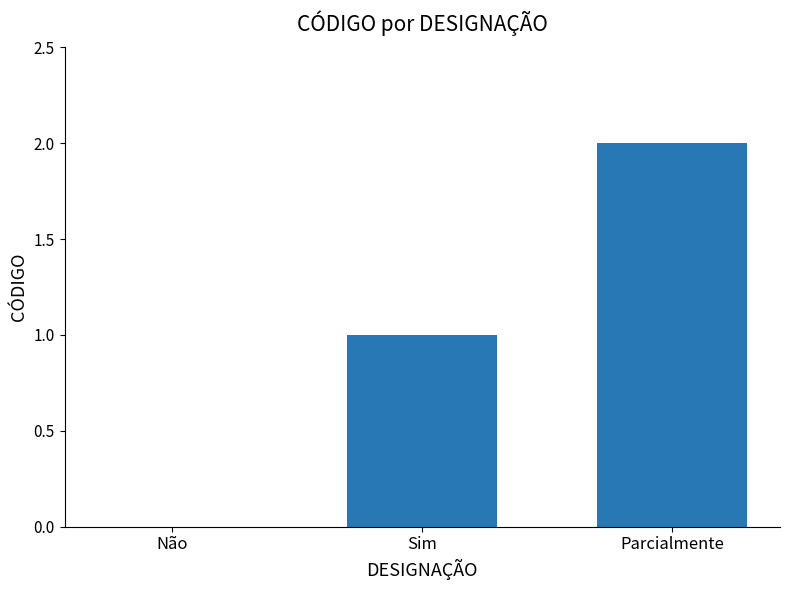

At which category does the chart reach its peak across all series?

Parcialmente